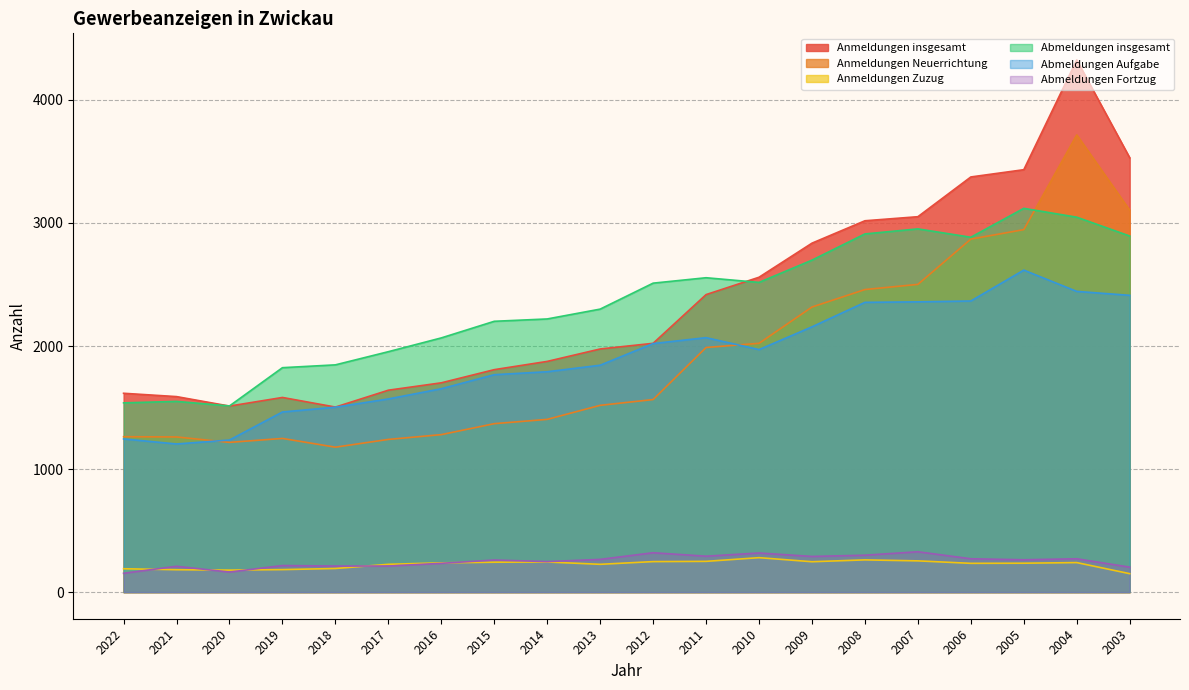

Read the Abmeldungen Fortzug value at 2014, to the nearest 5.

250